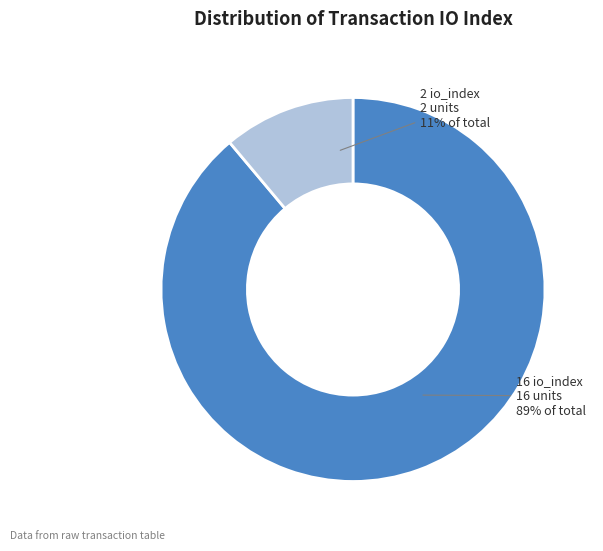

To the nearest percent, what is the average slice percentage?

50%